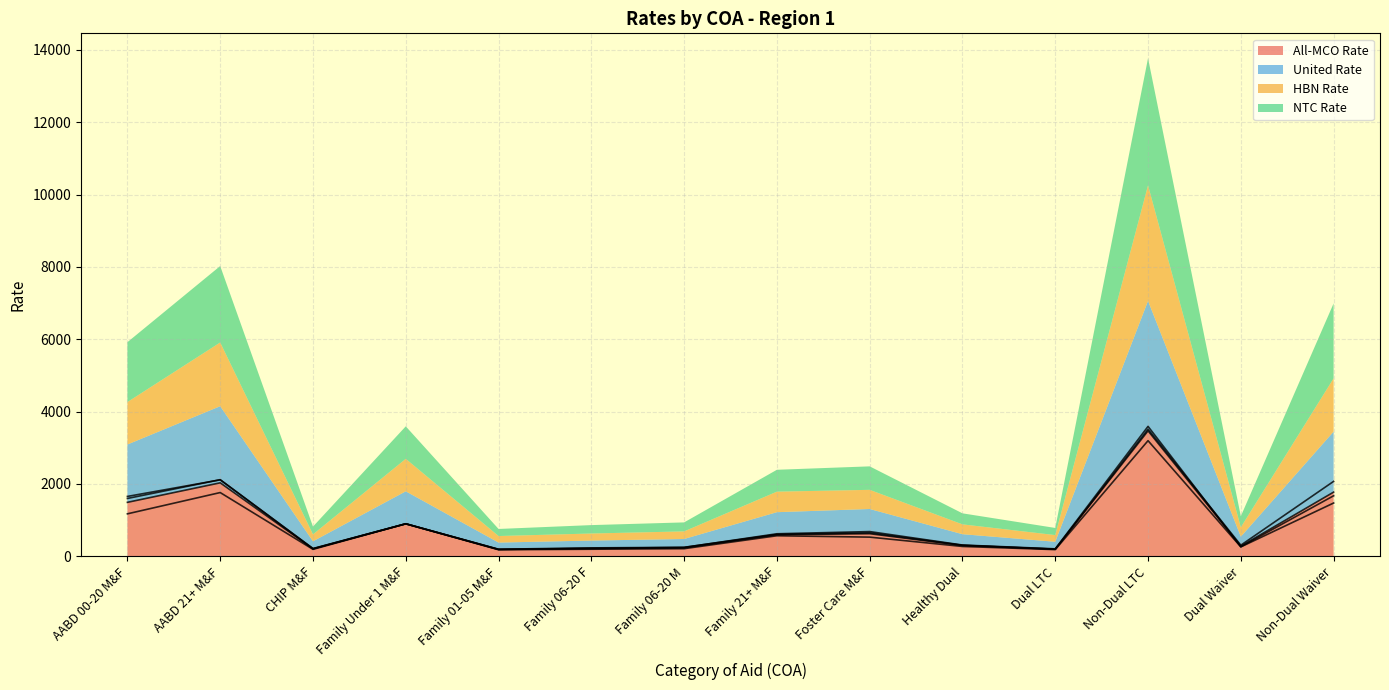

Reading left to right, transcribe all the data shown in this chart.

All-MCO Rate: AABD 00-20 M&F=1491.5	AABD 21+ M&F=2030.8	CHIP M&F=204.9	Family Under 1 M&F=898.0	Family 01-05 M&F=188.4	Family 06-20 F=214.9	Family 06-20 M=233.6	Family 21+ M&F=596.9	Foster Care M&F=624.6	Healthy Dual=299.4	Dual LTC=195.8	Non-Dual LTC=3468.1	Dual Waiver=279.6	Non-Dual Waiver=1773.5
United Rate: AABD 00-20 M&F=1598.4	AABD 21+ M&F=2117.8	CHIP M&F=209.0	Family Under 1 M&F=898.0	Family 01-05 M&F=191.1	Family 06-20 F=219.7	Family 06-20 M=244.5	Family 21+ M&F=622.1	Foster Care M&F=682.7	Healthy Dual=311.3	Dual LTC=205.9	Non-Dual LTC=3591.2	Dual Waiver=262.2	Non-Dual Waiver=1672.8
HBN Rate: AABD 00-20 M&F=1173.7	AABD 21+ M&F=1761.6	CHIP M&F=191.9	Family Under 1 M&F=898.0	Family 01-05 M&F=180.5	Family 06-20 F=195.2	Family 06-20 M=210.2	Family 21+ M&F=567.7	Foster Care M&F=529.6	Healthy Dual=271.7	Dual LTC=184.5	Non-Dual LTC=3195.7	Dual Waiver=259.2	Non-Dual Waiver=1472.5
NTC Rate: AABD 00-20 M&F=1654.4	AABD 21+ M&F=2113.2	CHIP M&F=215.1	Family Under 1 M&F=898.0	Family 01-05 M&F=195.3	Family 06-20 F=232.3	Family 06-20 M=248.4	Family 21+ M&F=604.6	Foster Care M&F=649.0	Healthy Dual=304.8	Dual LTC=197.2	Non-Dual LTC=3512.5	Dual Waiver=306.2	Non-Dual Waiver=2070.7